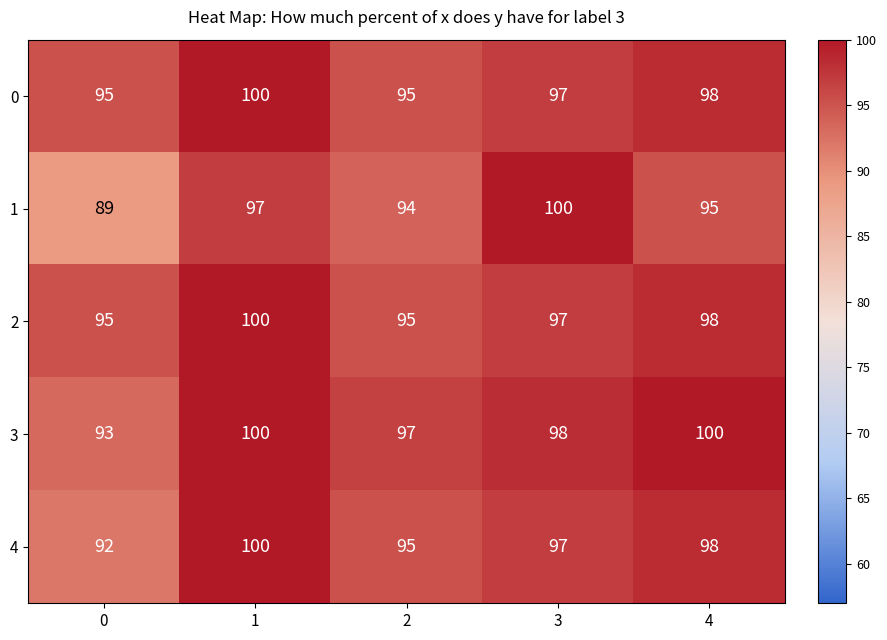

What is the maximum value for 3?

100